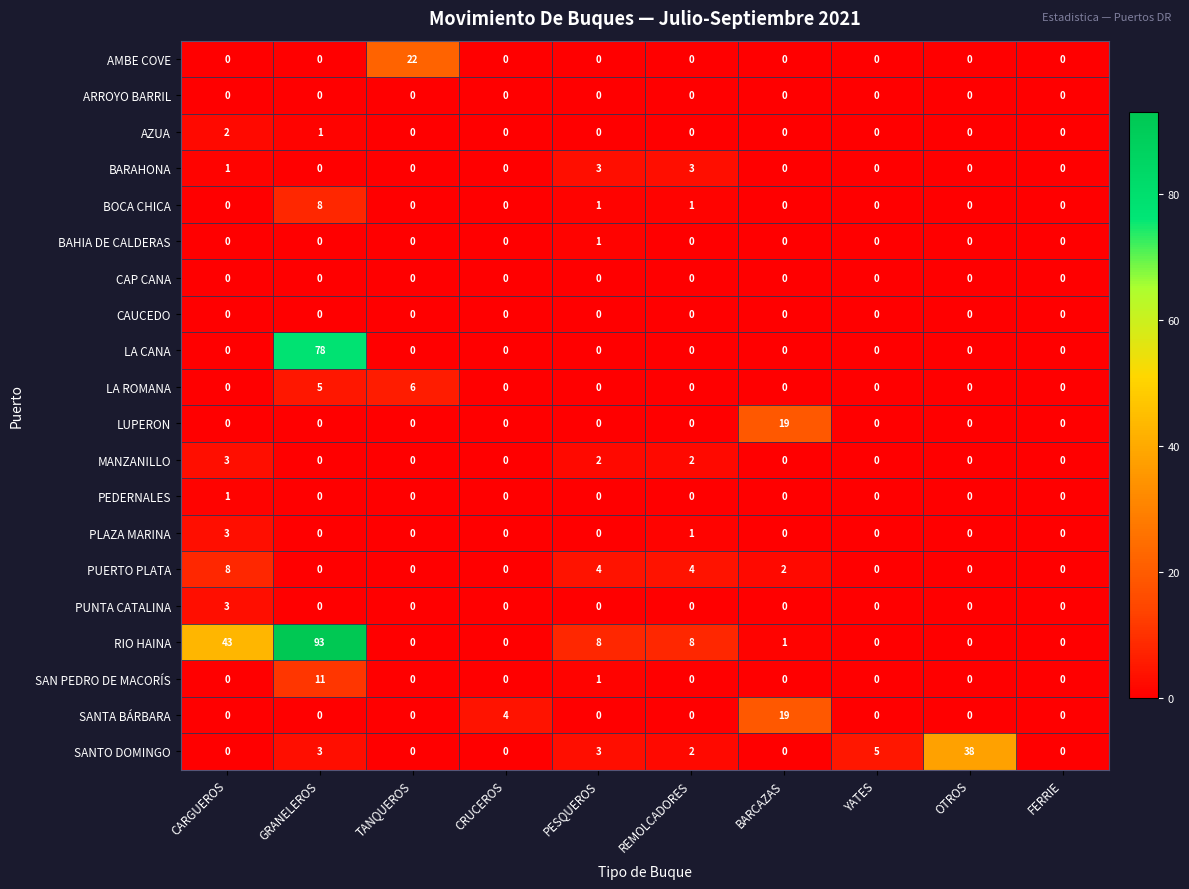

What is the total value across all series at CRUCEROS?

4